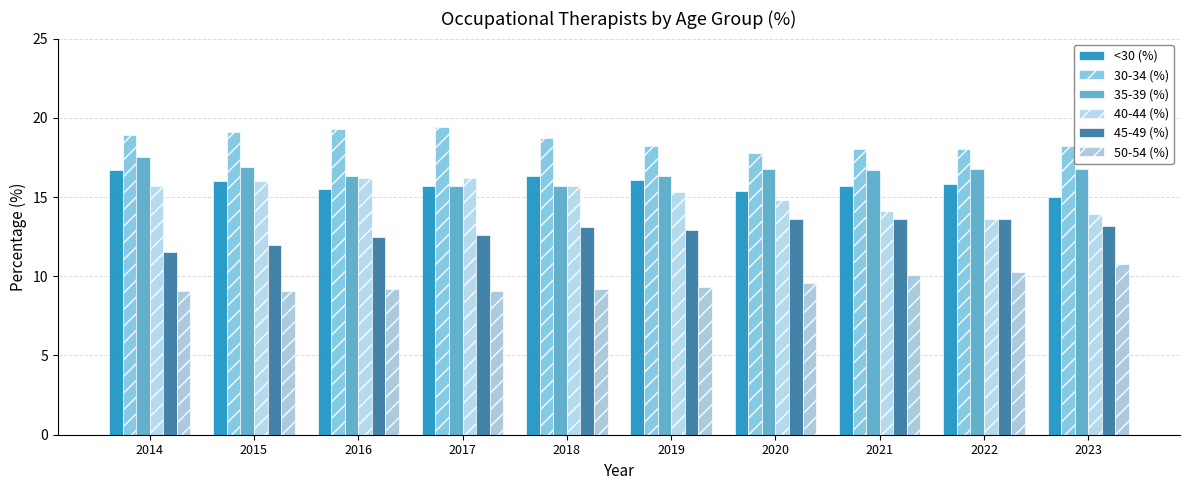

Reading left to right, transcribe all the data shown in this chart.

<30 (%): 2014=16.7	2015=16.0	2016=15.5	2017=15.7	2018=16.3	2019=16.1	2020=15.4	2021=15.7	2022=15.8	2023=15.0
30-34 (%): 2014=18.9	2015=19.1	2016=19.3	2017=19.4	2018=18.7	2019=18.2	2020=17.8	2021=18.0	2022=18.0	2023=18.2
35-39 (%): 2014=17.5	2015=16.9	2016=16.3	2017=15.7	2018=15.7	2019=16.3	2020=16.8	2021=16.7	2022=16.8	2023=16.8
40-44 (%): 2014=15.7	2015=16.0	2016=16.2	2017=16.2	2018=15.7	2019=15.3	2020=14.8	2021=14.1	2022=13.6	2023=13.9
45-49 (%): 2014=11.5	2015=12.0	2016=12.5	2017=12.6	2018=13.1	2019=12.9	2020=13.6	2021=13.6	2022=13.6	2023=13.2
50-54 (%): 2014=9.1	2015=9.1	2016=9.2	2017=9.1	2018=9.2	2019=9.3	2020=9.6	2021=10.1	2022=10.3	2023=10.8